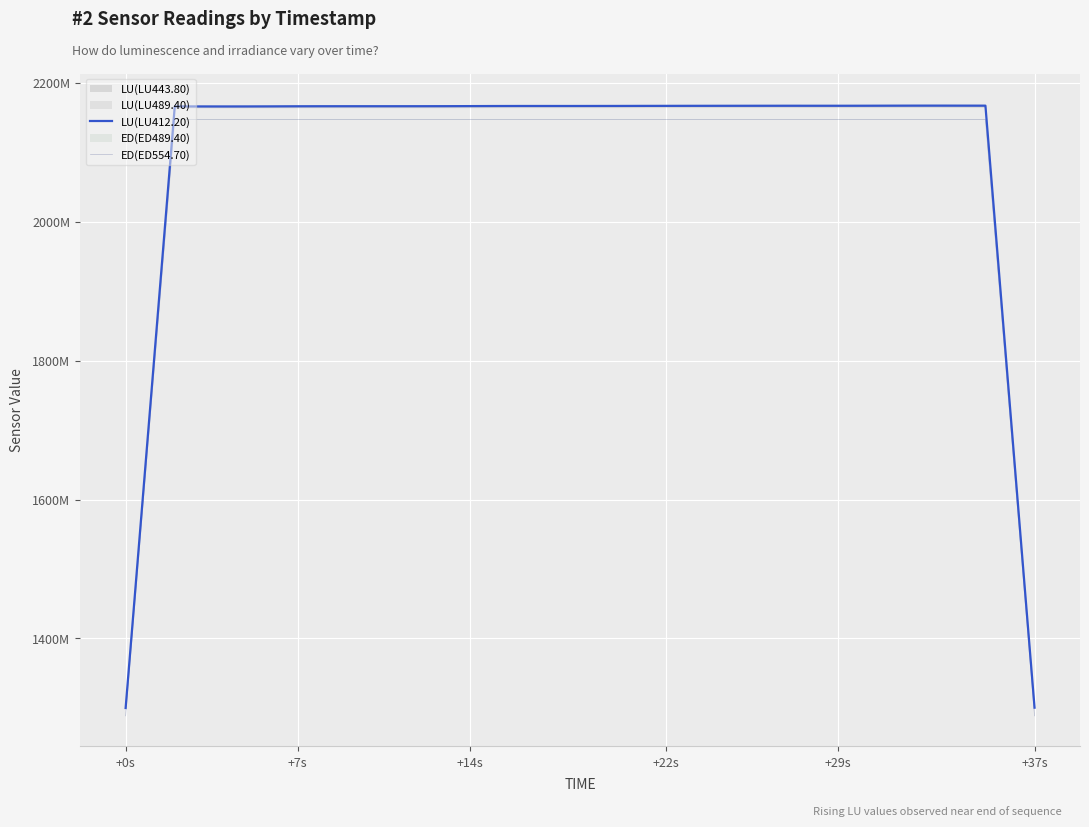

Which series has the widest spread of values?

LU(LU412.20)